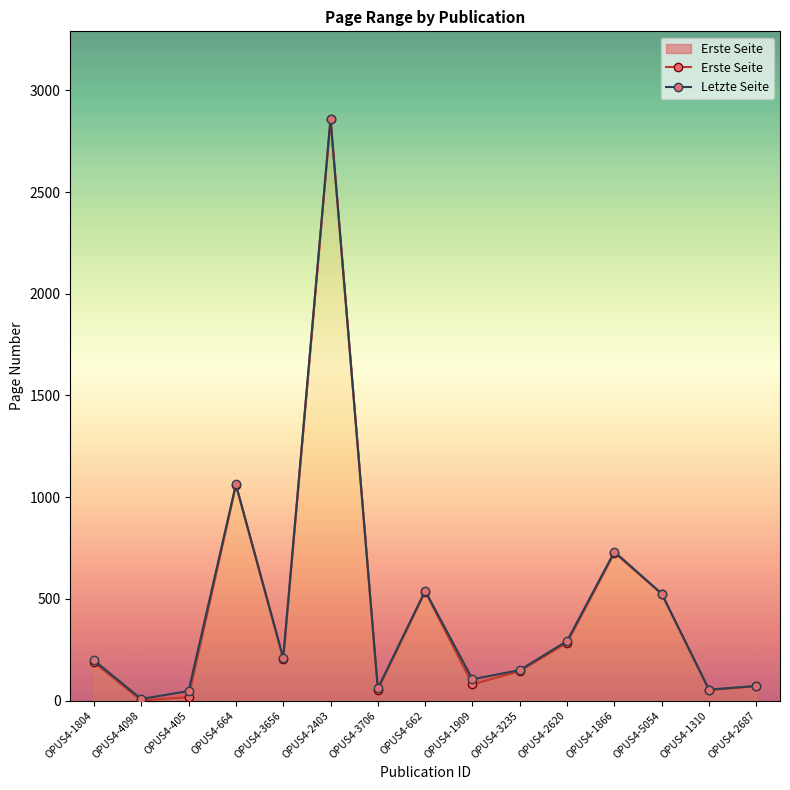

What is the value of the Letzte Seite point at the 2nd from the left?

8